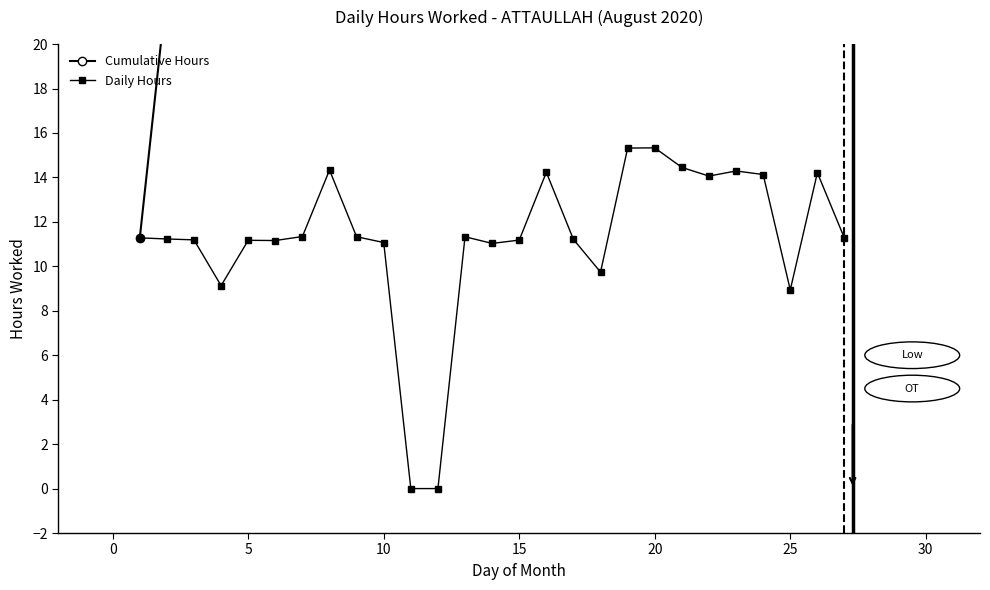

How many lines are shown in the chart?

2